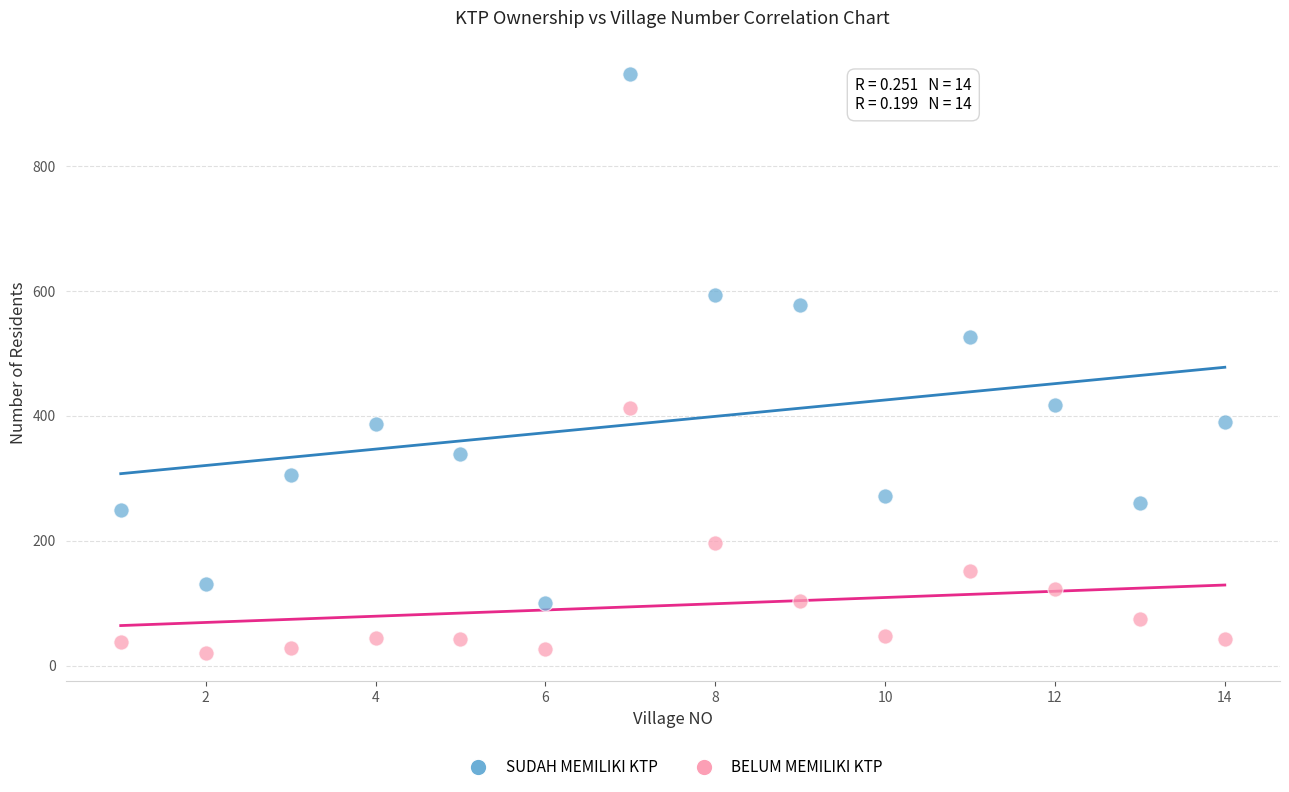

Across all data points, what is the range of Y values (max minus min)?

927